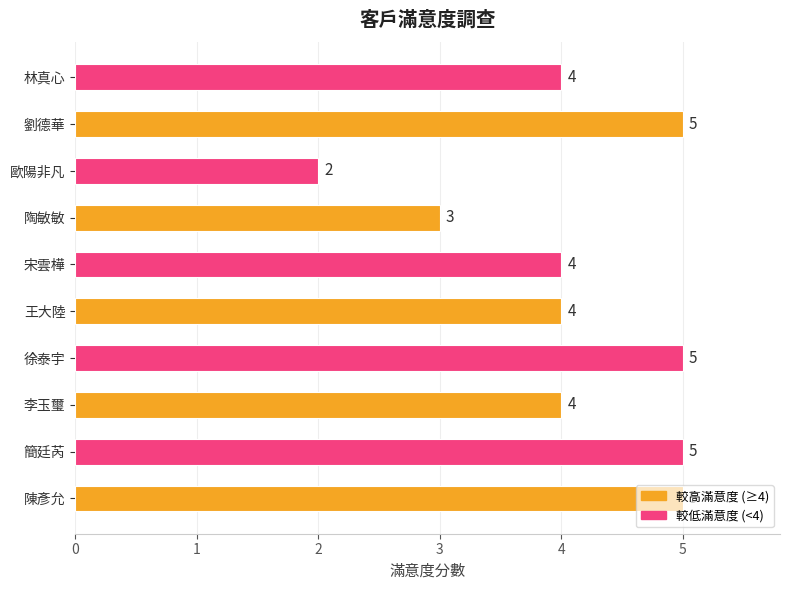

Which has a higher value, 王大陸 or 陶敏敏?

王大陸